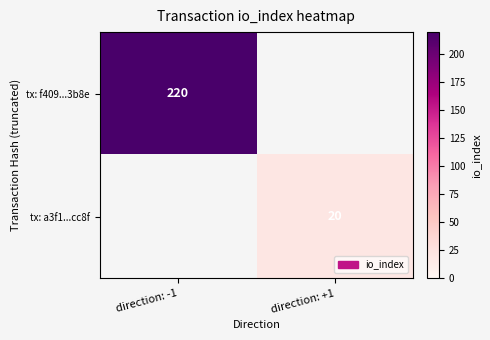

At how many categories does at least one series exceed 31?

1